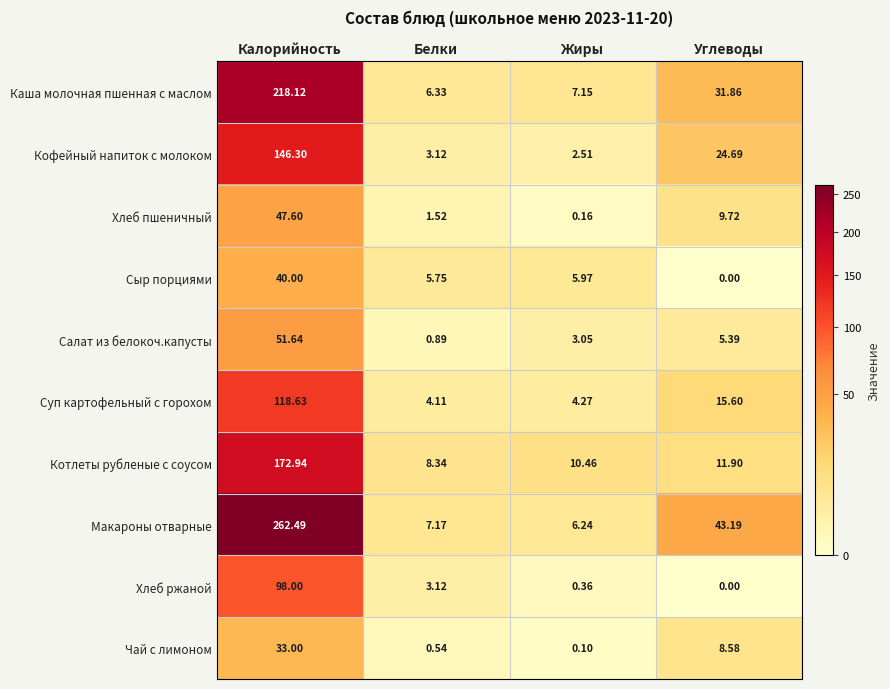

Which series has the largest range (max minus min)?

Макароны отварные